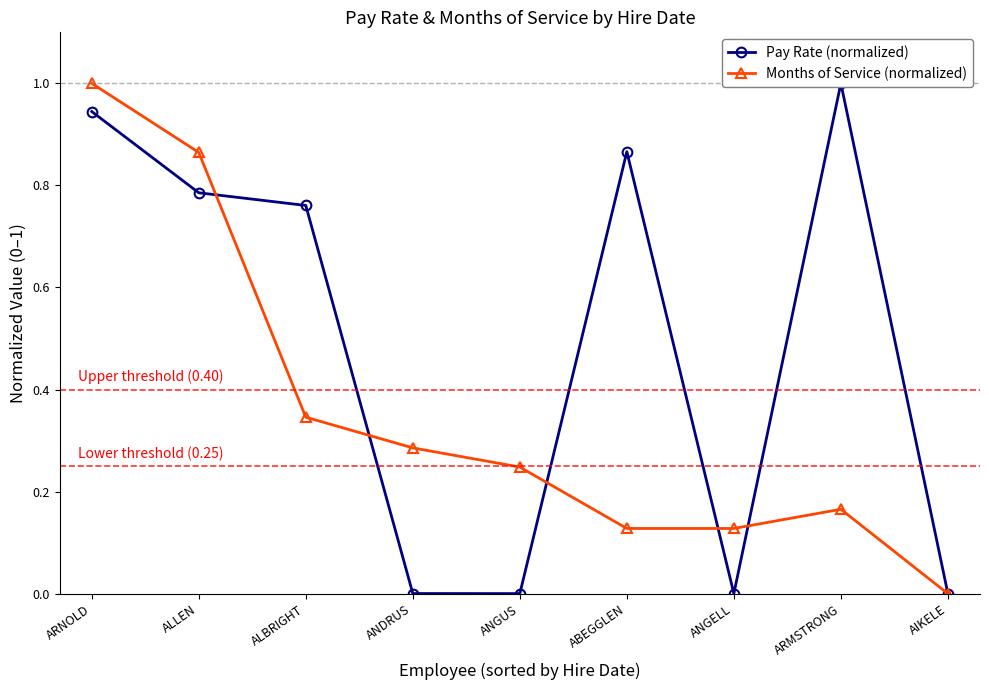

How many categories are shown in the chart?

9